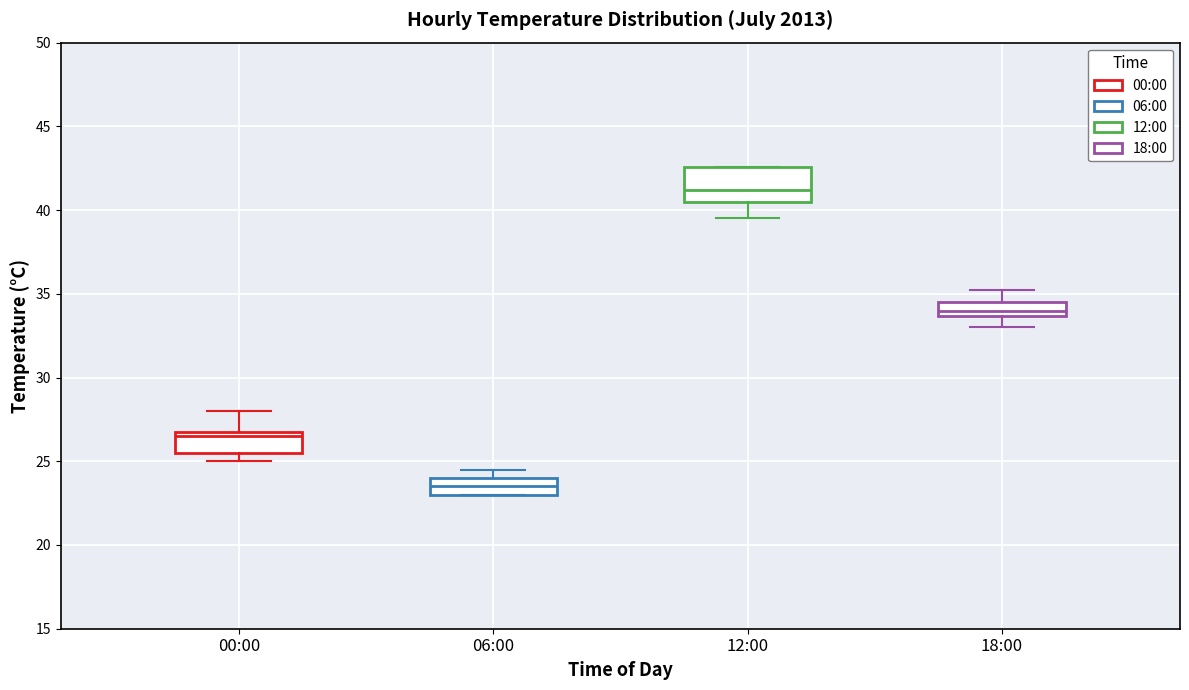

Where does the median line of the box for 06:00 sit on the y-axis? The values are not printed on the chart, so give them approximately, as read against the axis.

23.5